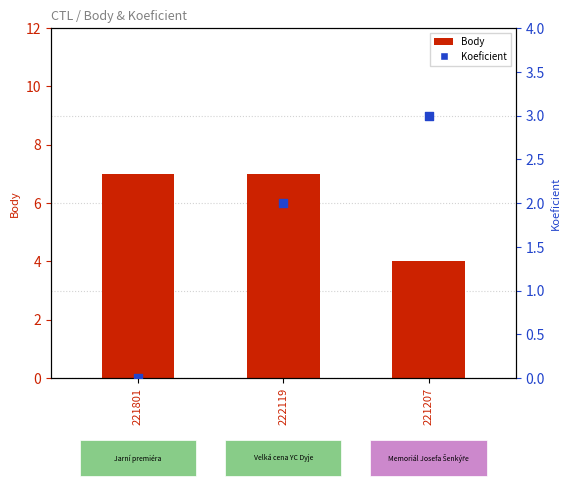

At which category is the sum across all series the highest?

222119